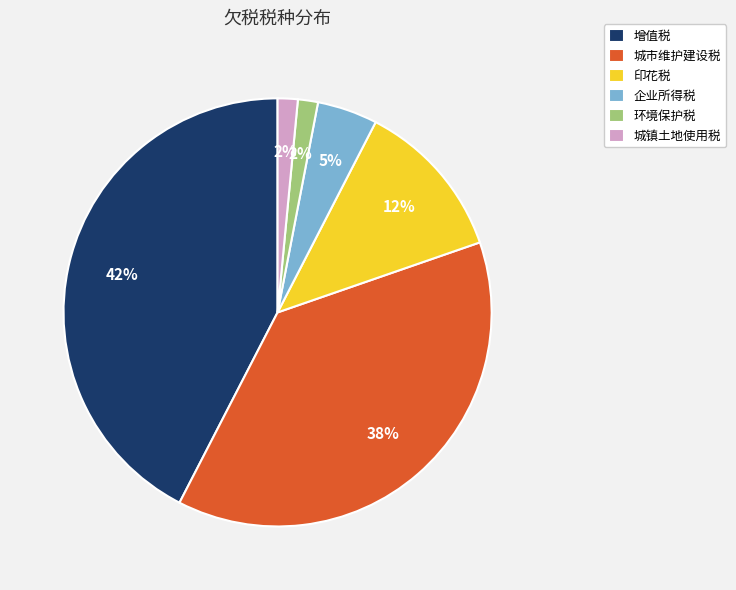

Does 环境保护税 represent more than half of the total?

No